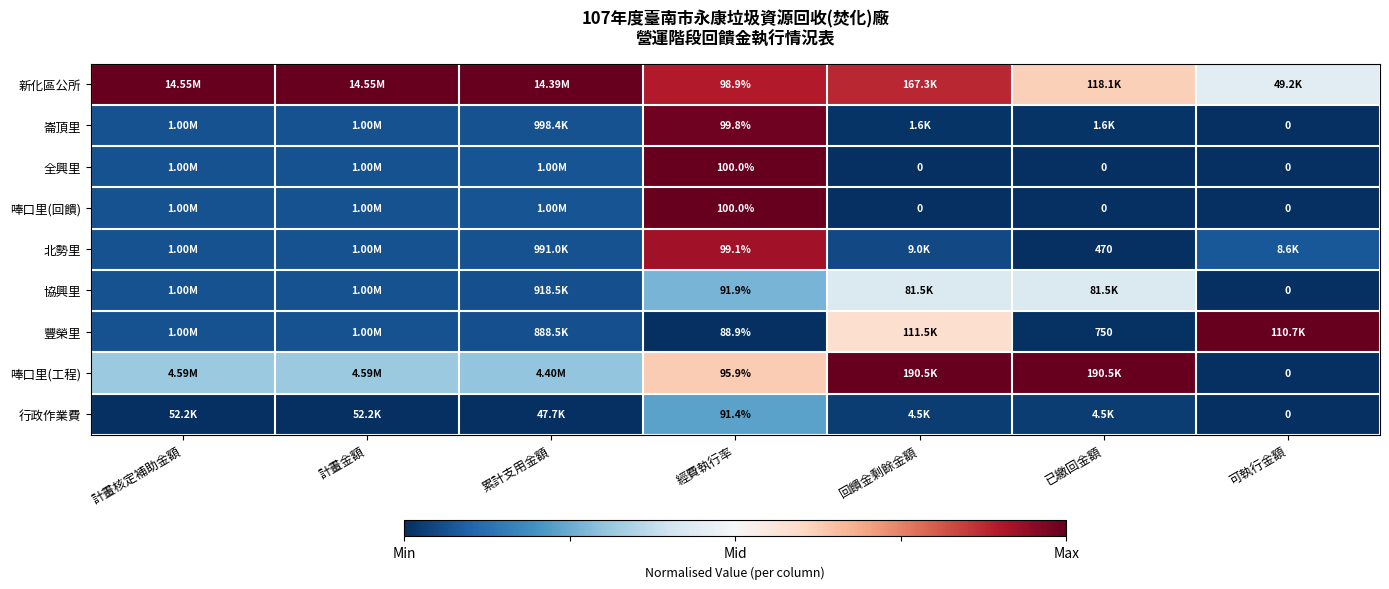

Is the value of 唪口里(回饋) at 可執行金額 greater than the value of 豐榮里 at 已繳回金額?

No